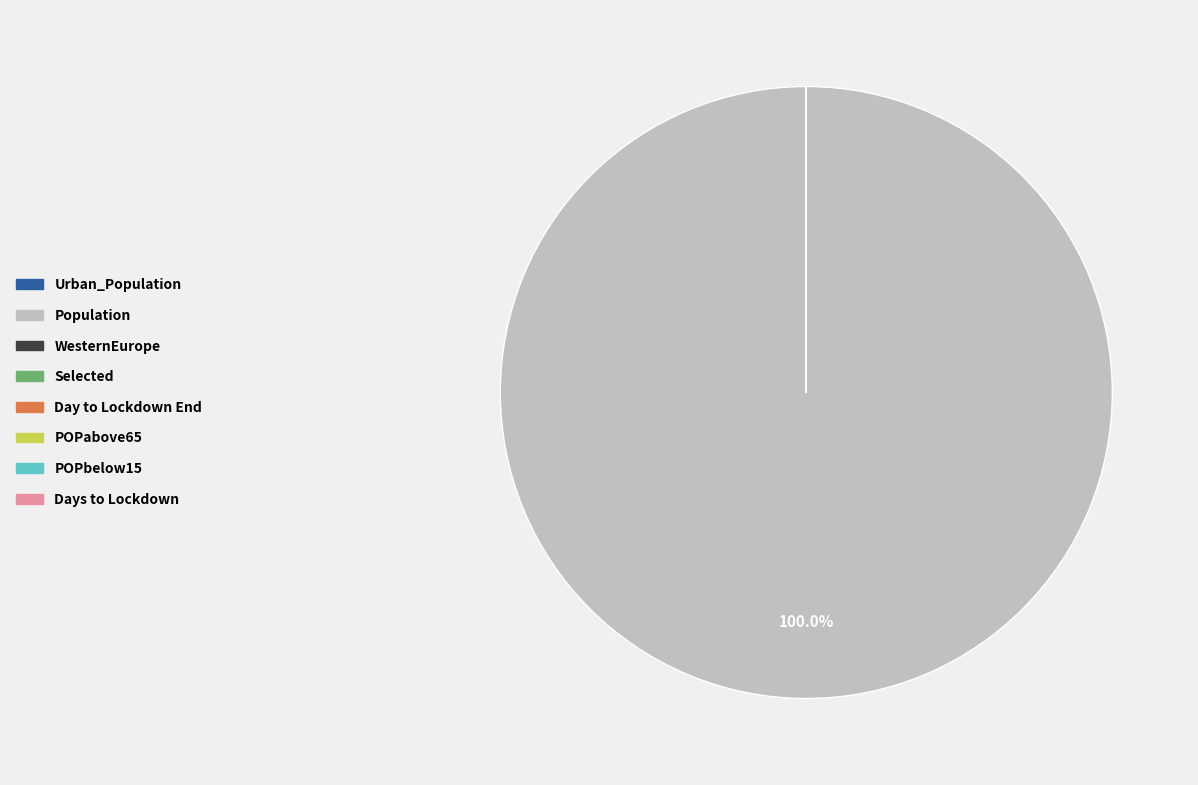

What is the largest slice in the pie chart?

Population